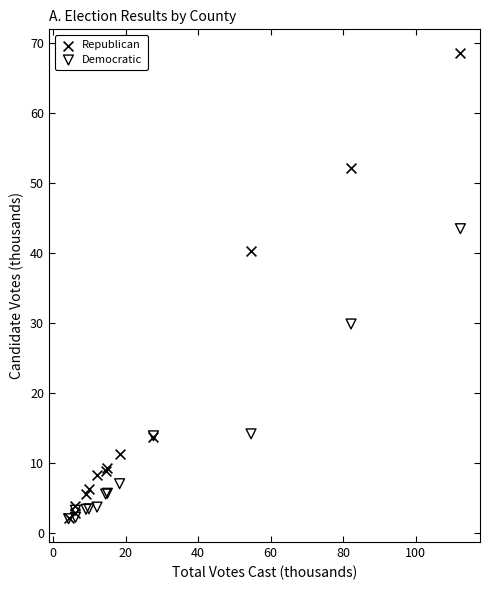

What are all the series names shown in the legend?

Republican, Democratic